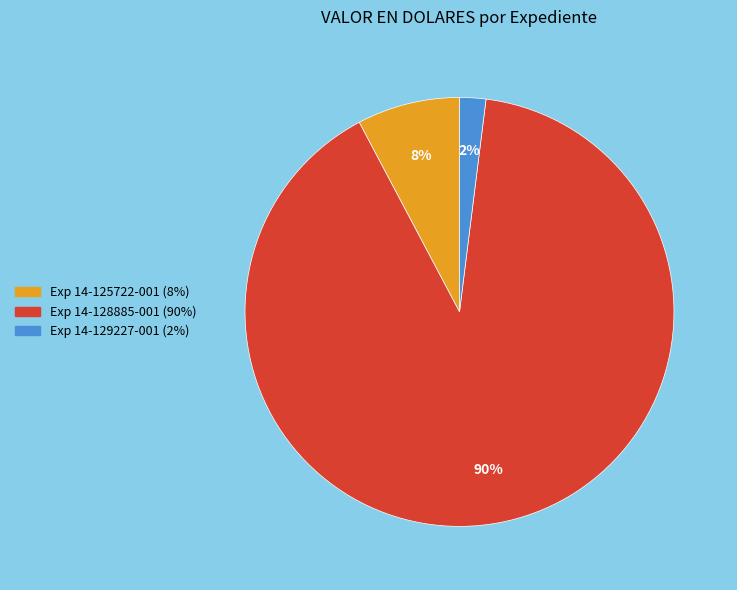

Count the number of slices in the pie.

3